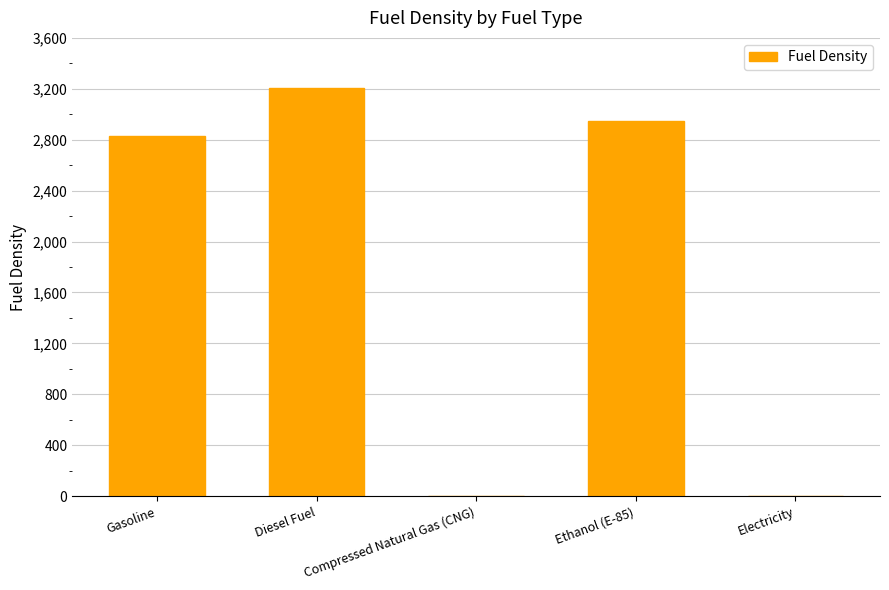

The chart shows a value of 0 at Electricity. True or false?

True